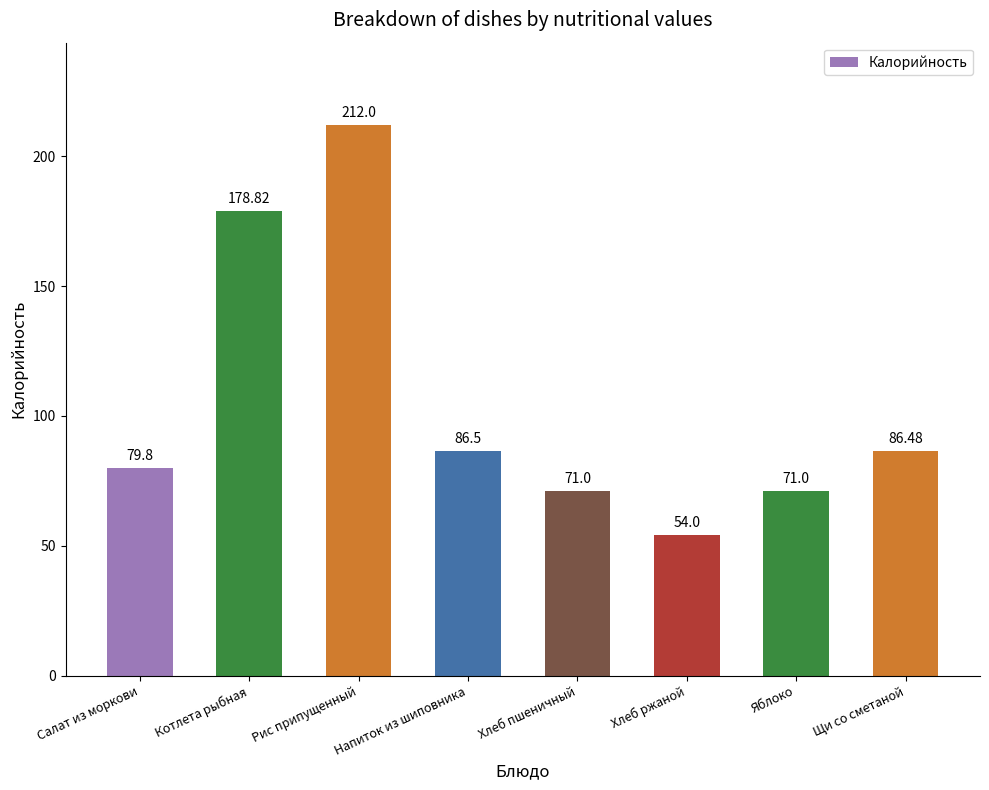

What is the average value?

105.0